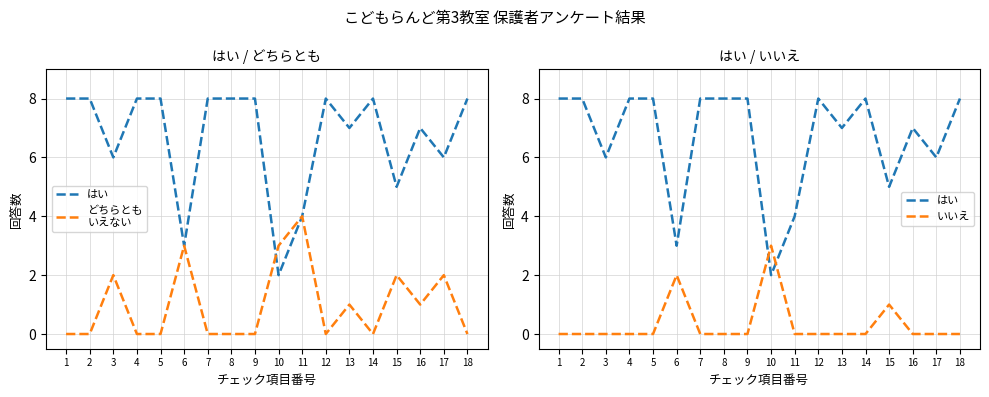

At which category does はい reach its first local valley?

3